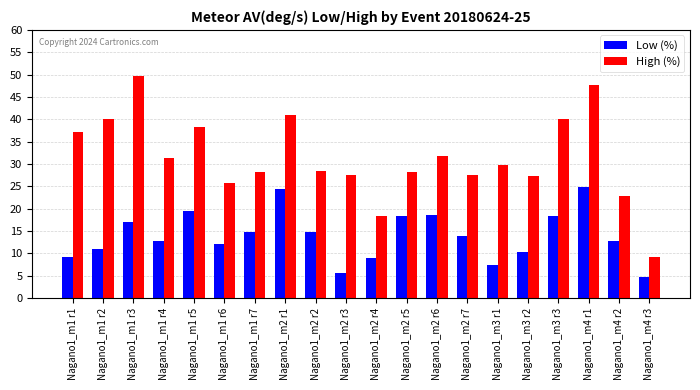

How many distinct data groups are displayed?

2